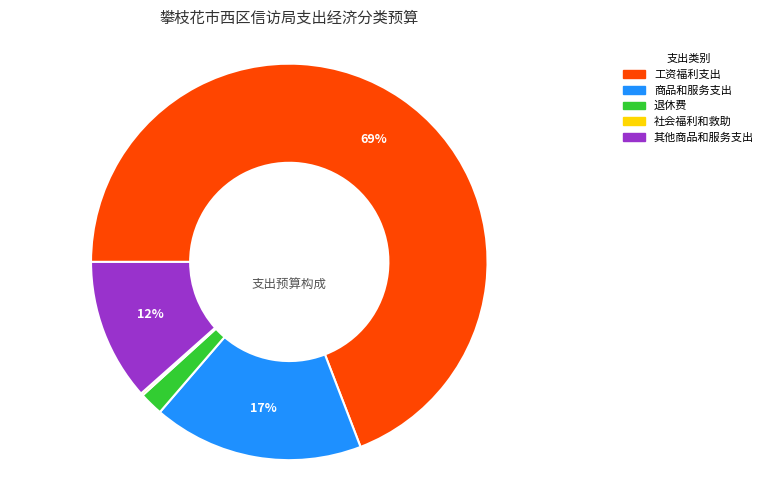

What is the largest slice in the pie chart?

工资福利支出